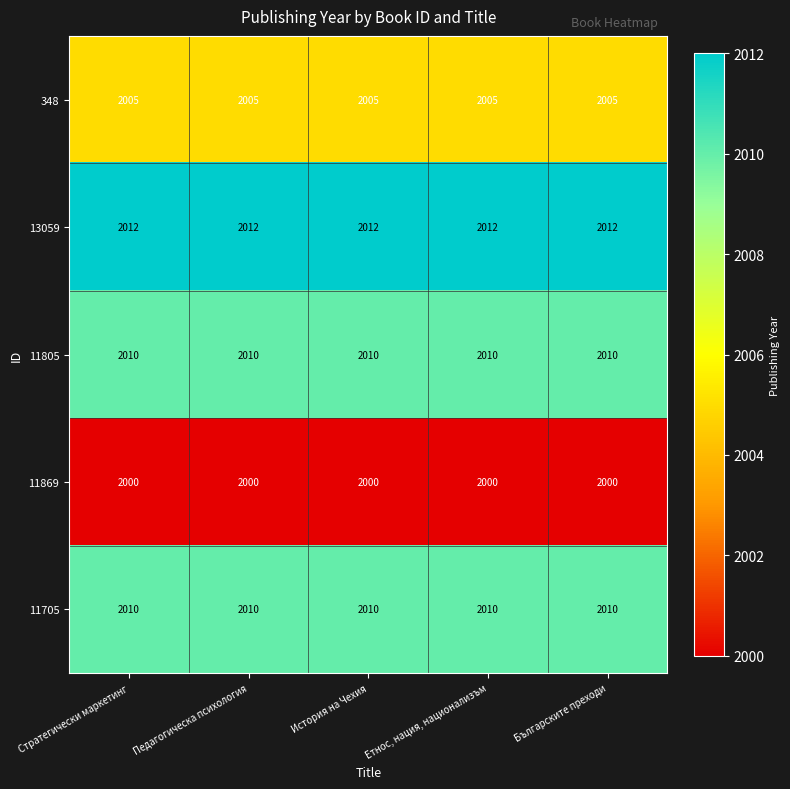

What is the total value across all series at Българските преходи?

10037